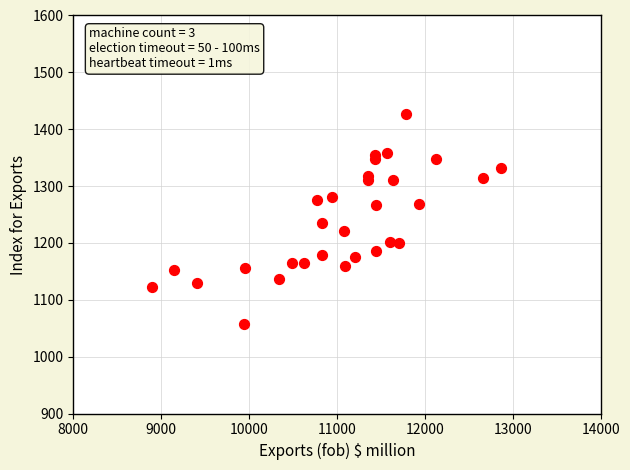

What Y value in the scatter plot is closest to 1242?

1235